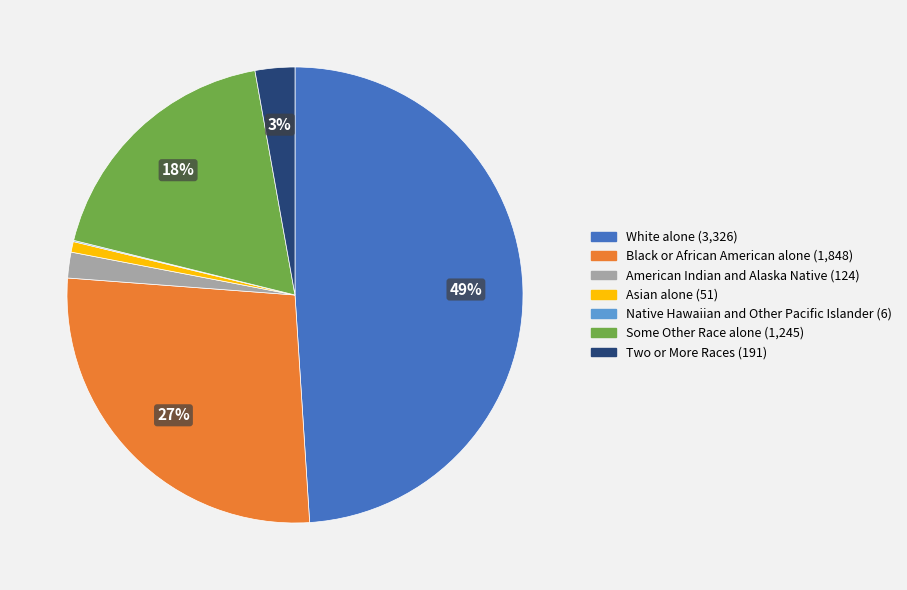

To the nearest percent, what is the average slice percentage?

14%